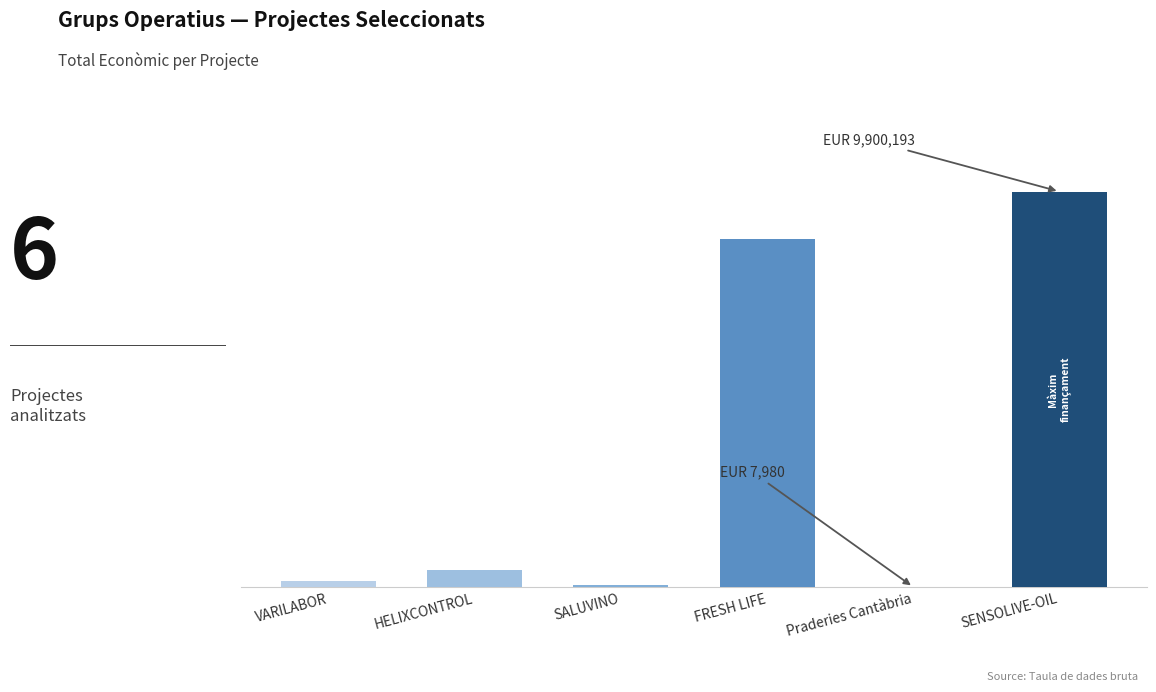

Are the bars horizontal?

No